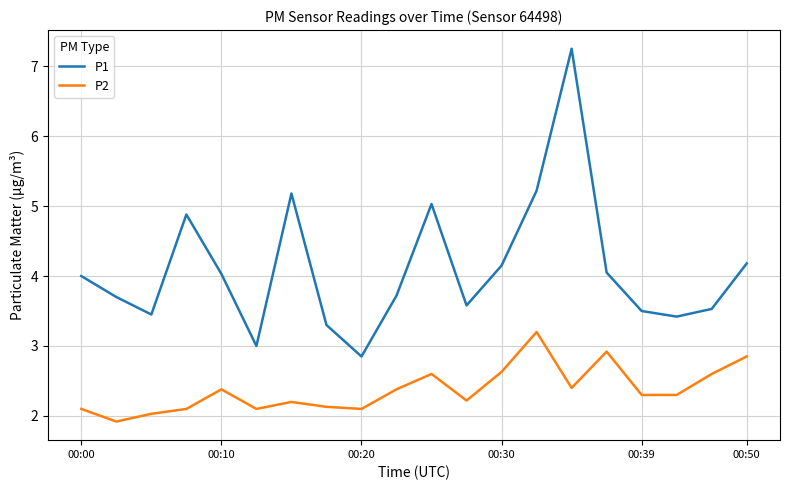

What is the difference between the maximum and minimum values in the P1 series?

4.4